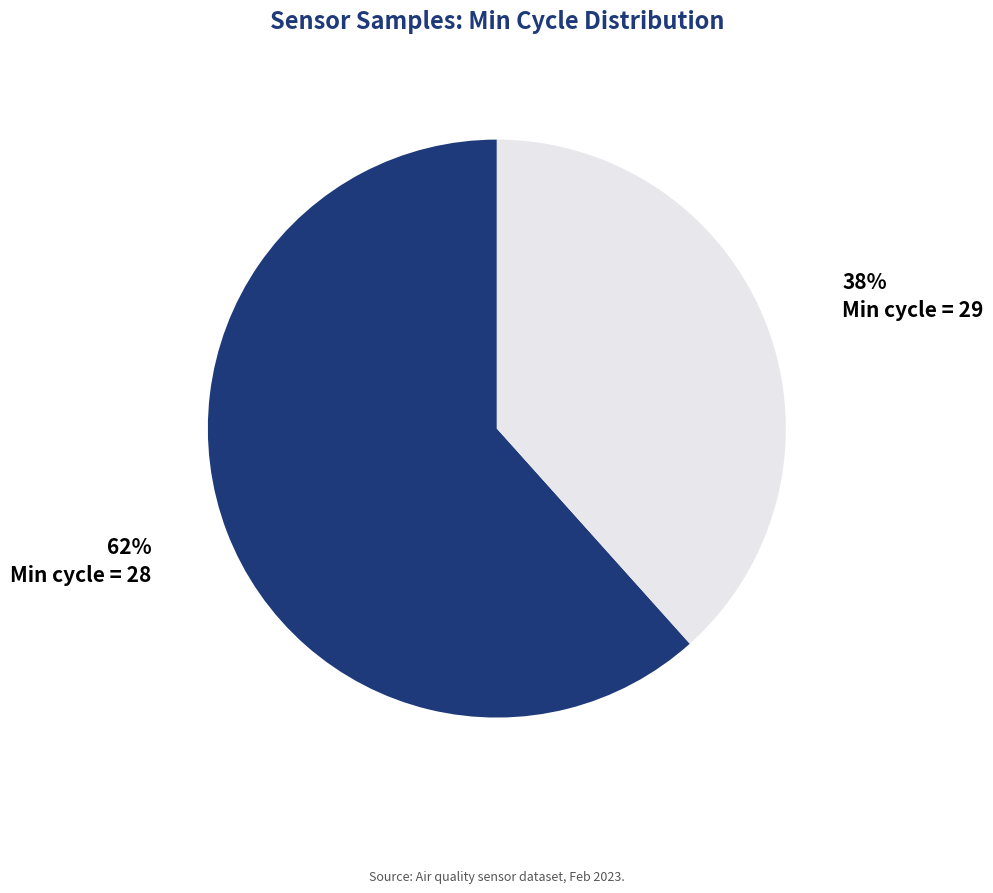

Is there a majority slice in this chart?

Yes